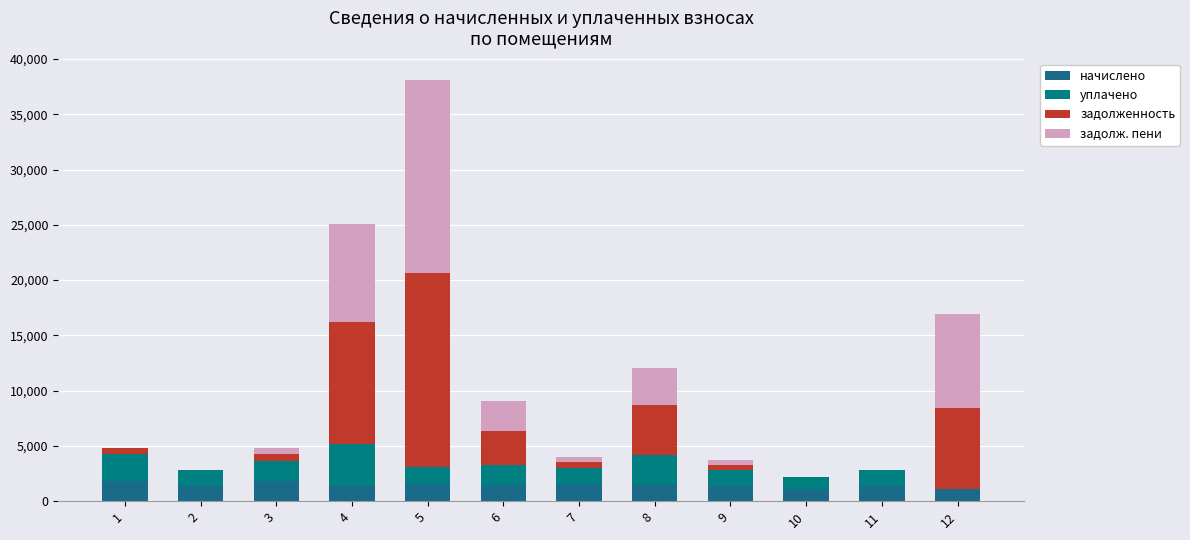

How many categories are shown in the chart?

12